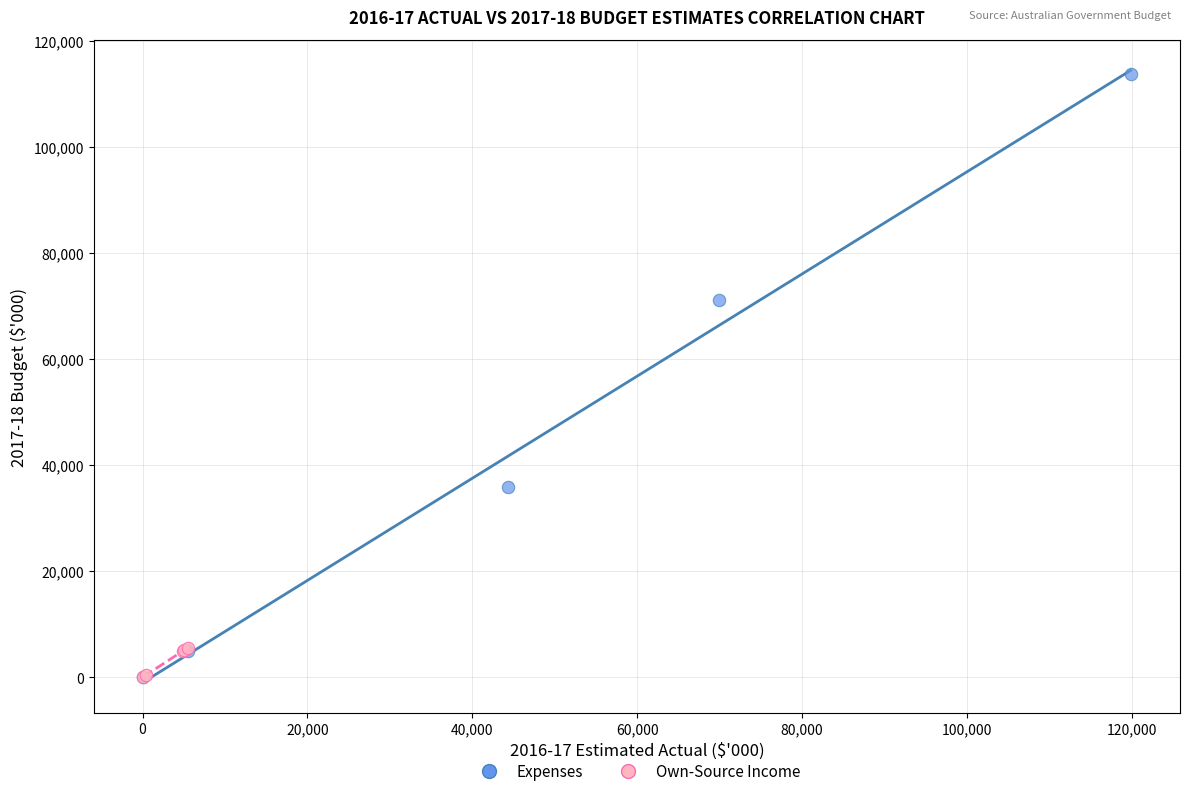

Which series reaches the maximum Y coordinate?

Expenses